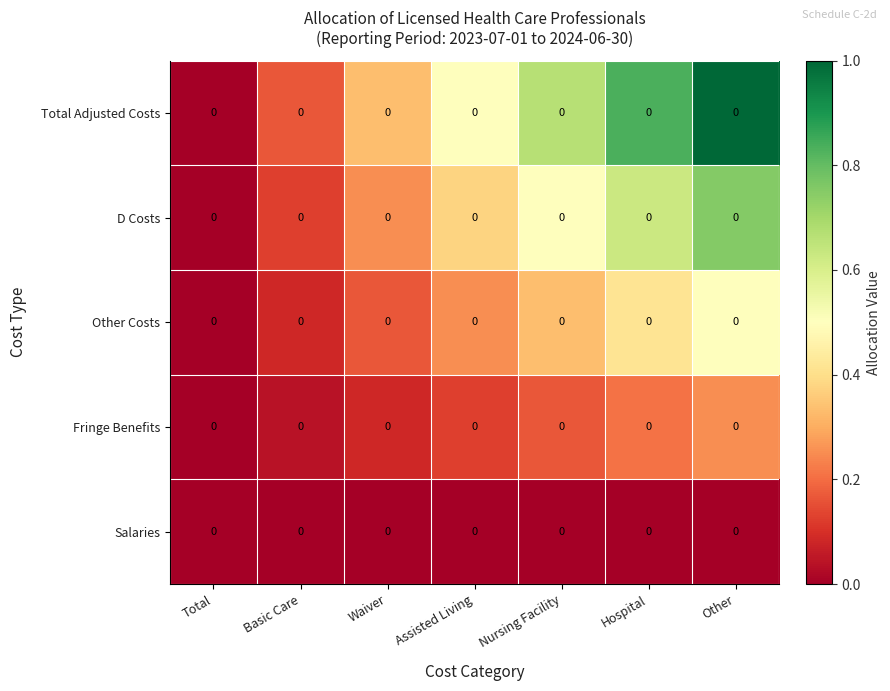

What is the difference between the maximum and second lowest values in the D Costs series?

0.6